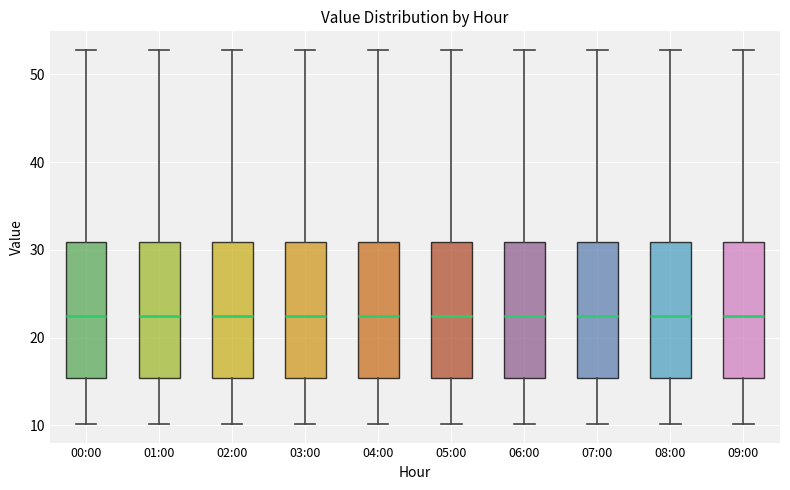

Where is the upper edge of the box for 08:00 on the y-axis? The values are not printed on the chart, so give them approximately, as read against the axis.

31